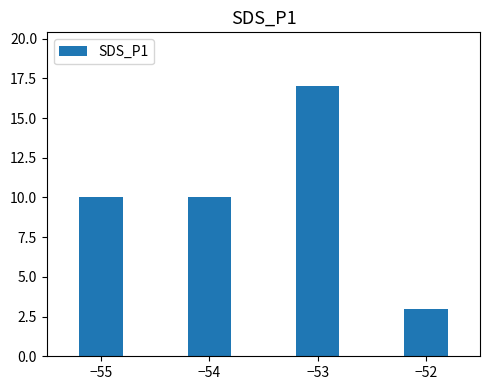

What is the difference between the maximum and minimum values?

14